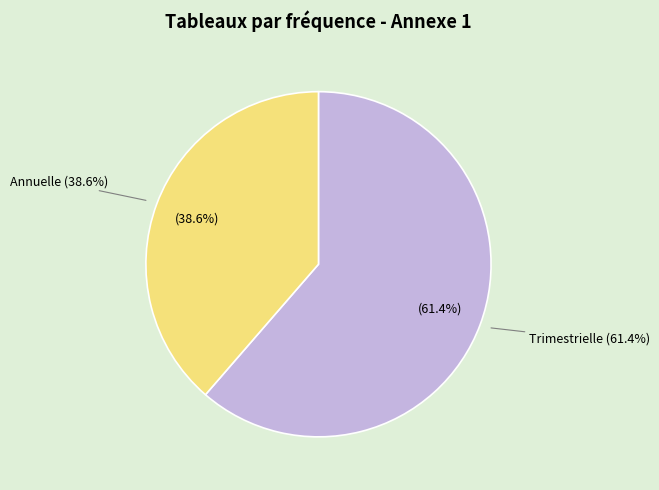

Does Flexible account for over 50% of the chart?

No